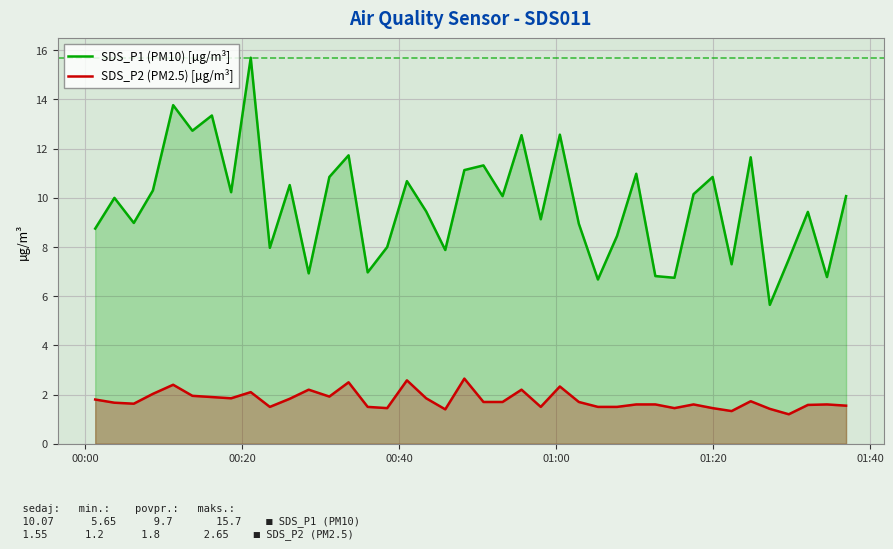

What is the minimum value shown in the chart?

1.2